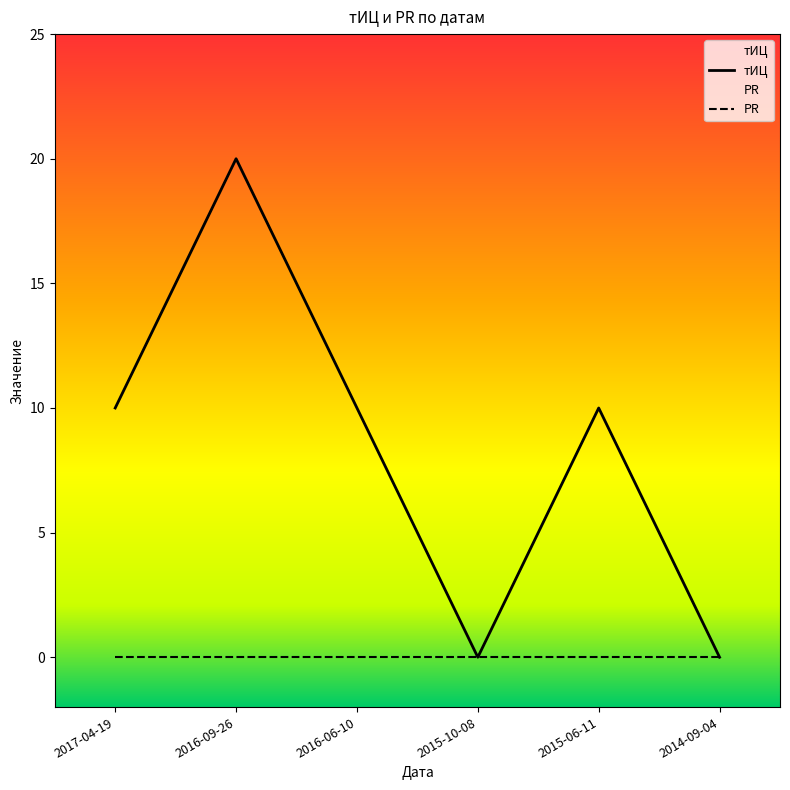

Which category has the highest value across all series?

2016-09-26